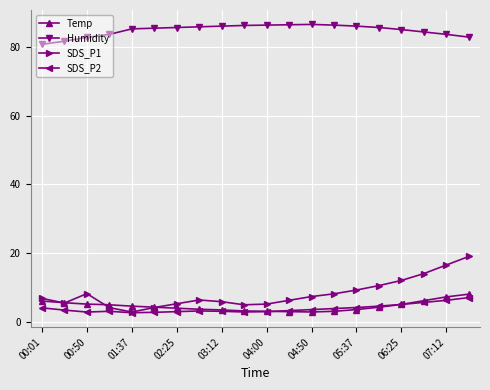

Which series has the largest total across all categories?

Humidity